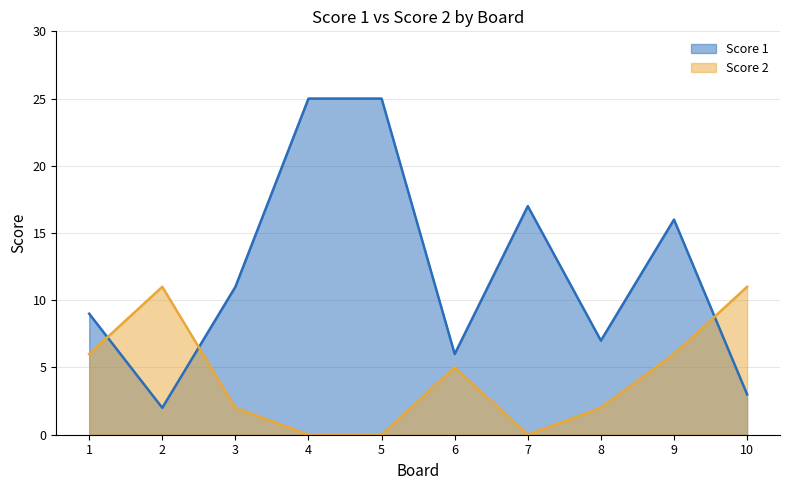

Which series has the largest total across all categories?

Score 1